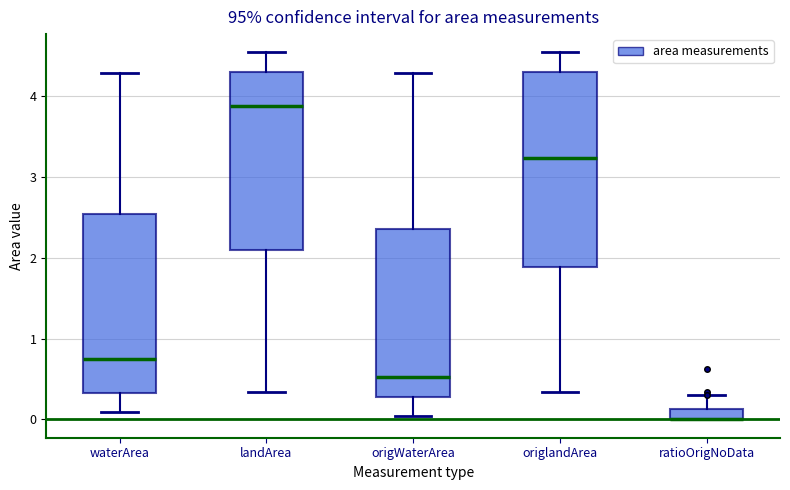

Which box is the tallest, from its lower edge to its upper edge?

origlandArea